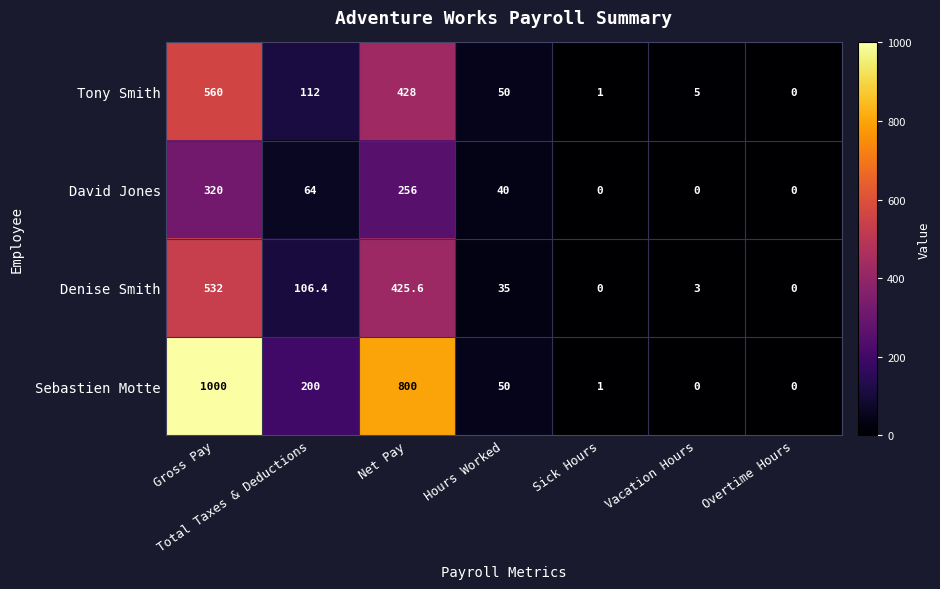

How many values in Sebastien Motte are above zero?

5